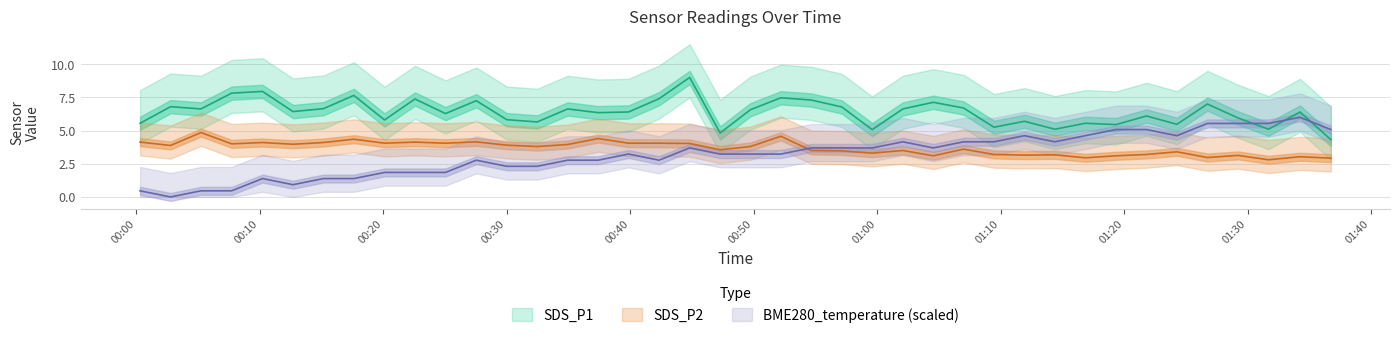

List the series in order of their overall mean, highest first.

SDS_P1, SDS_P2, BME280_temperature